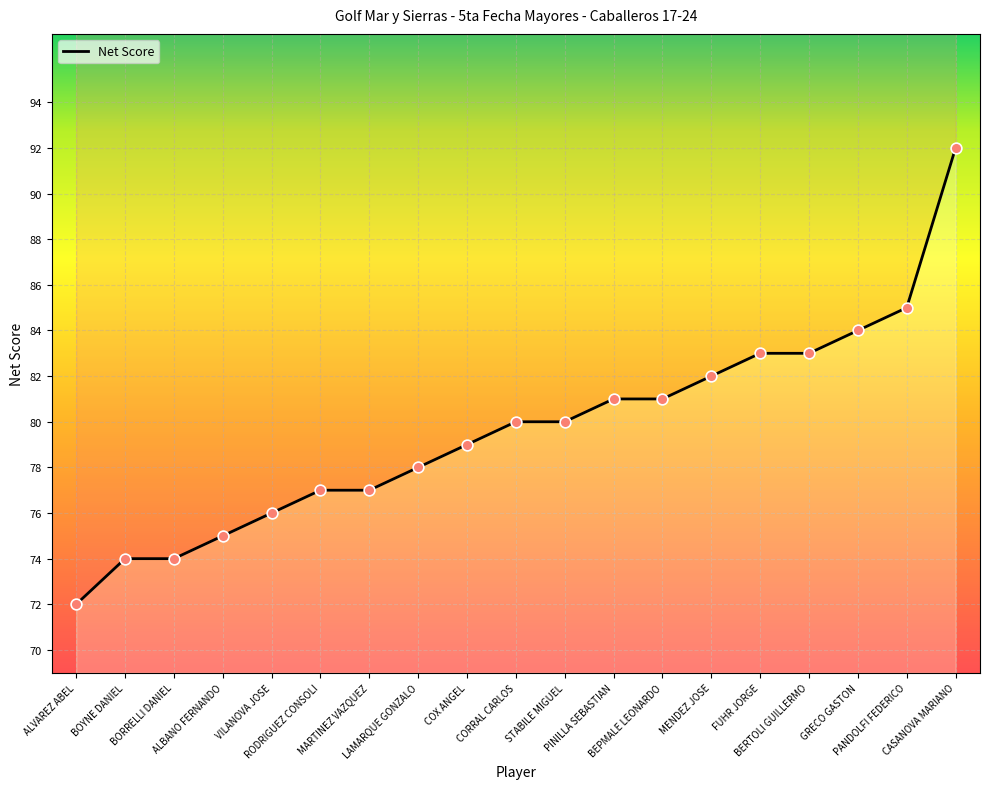

What is the change in value from CORRAL CARLOS to PANDOLFI FEDERICO?

+5